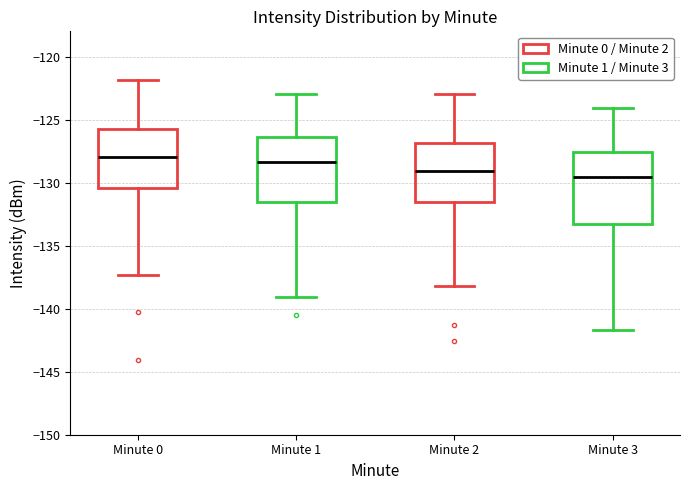

Where is the lower edge of the box for Minute 2 on the y-axis? The values are not printed on the chart, so give them approximately, as read against the axis.

-131.5